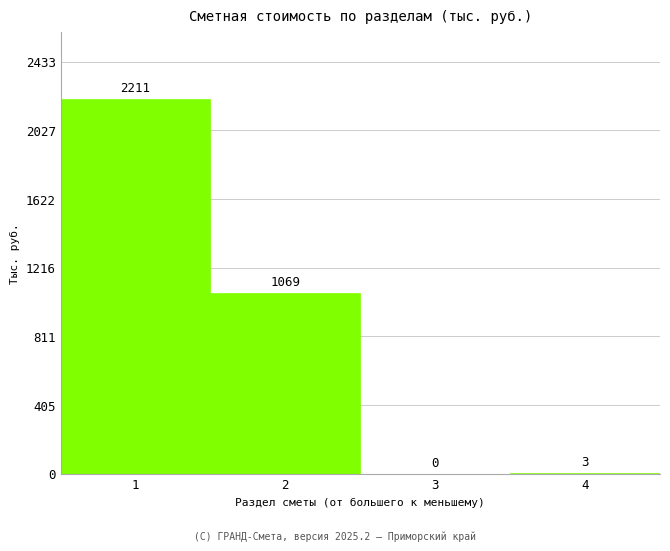

Which range on the x-axis has the tallest bar?

0.5 to 1.5